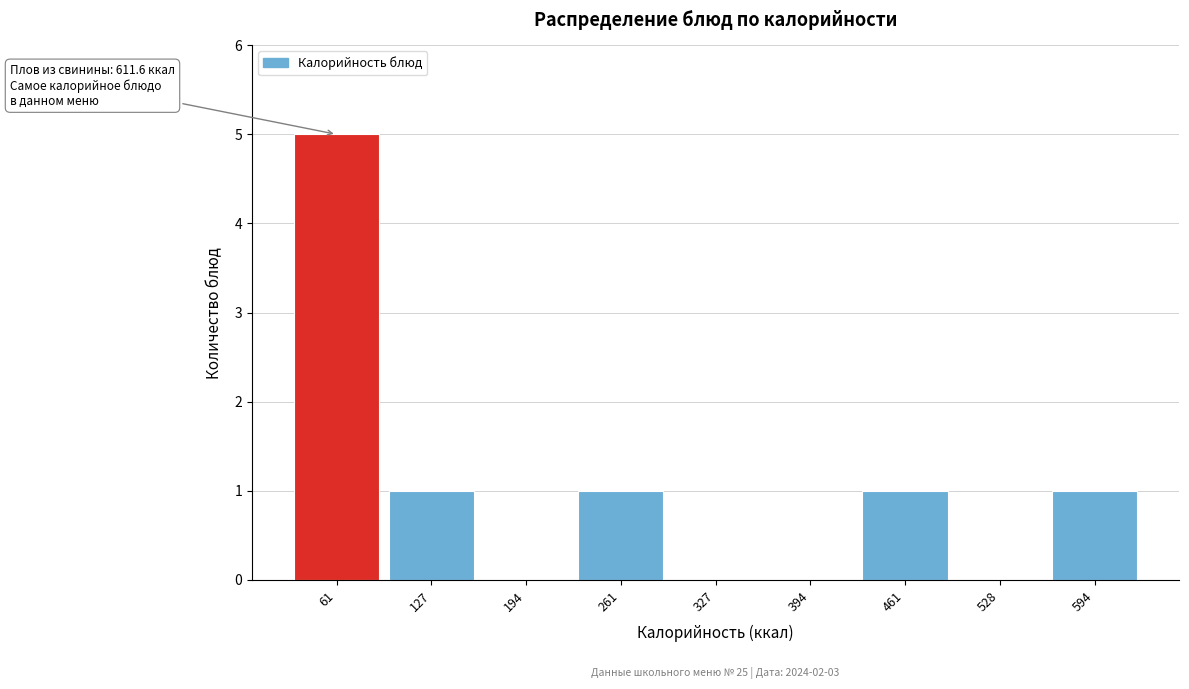

Reading left to right, transcribe all the data shown in this chart.

61=5	127=1	194=0	261=1	327=0	394=0	461=1	528=0	594=1